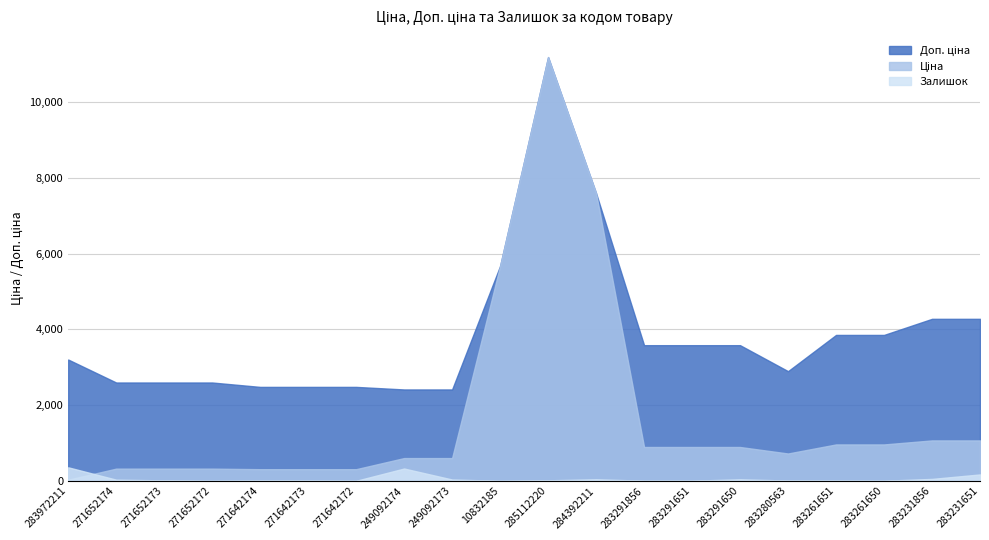

How many distinct data groups are displayed?

3